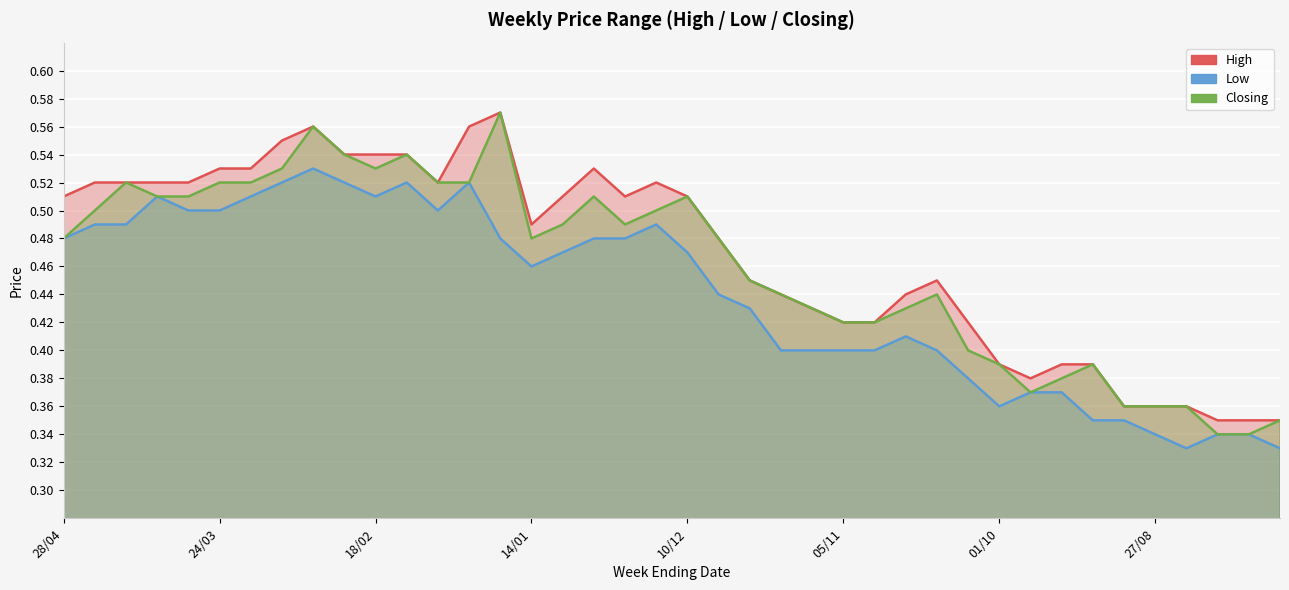

What value does the Closing series have at 10/09?

0.4